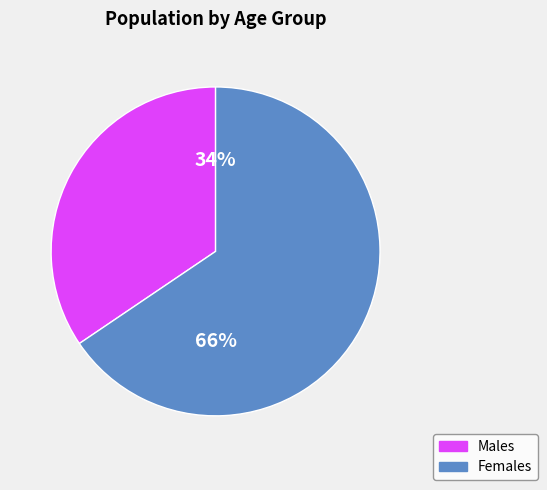

Is there any slice that represents more than half of the pie?

Yes